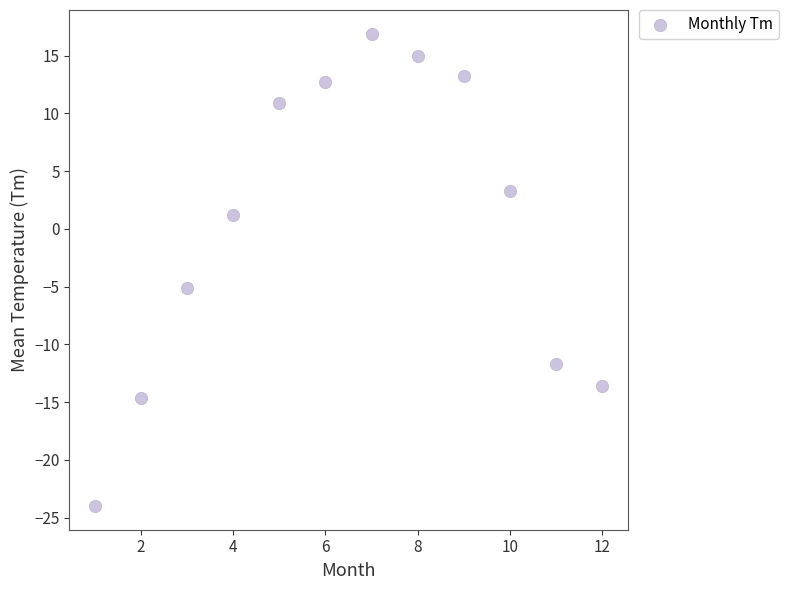

What is the range of Y values (max minus min)?

40.9